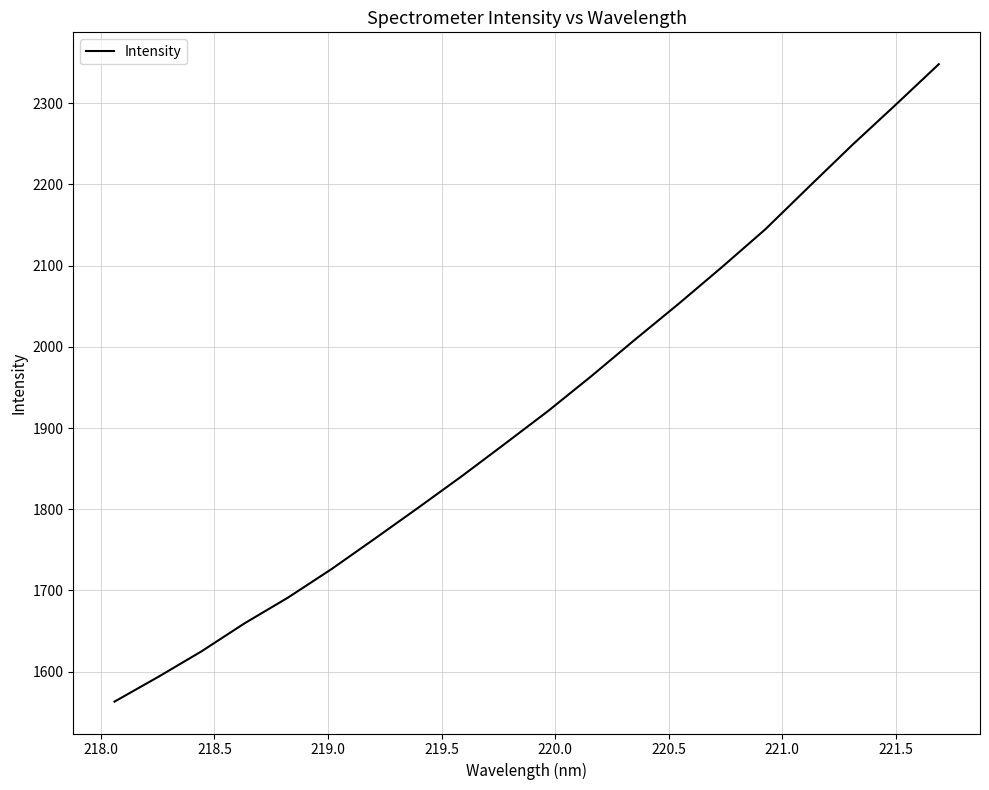

What is the greatest value displayed?

2348.0